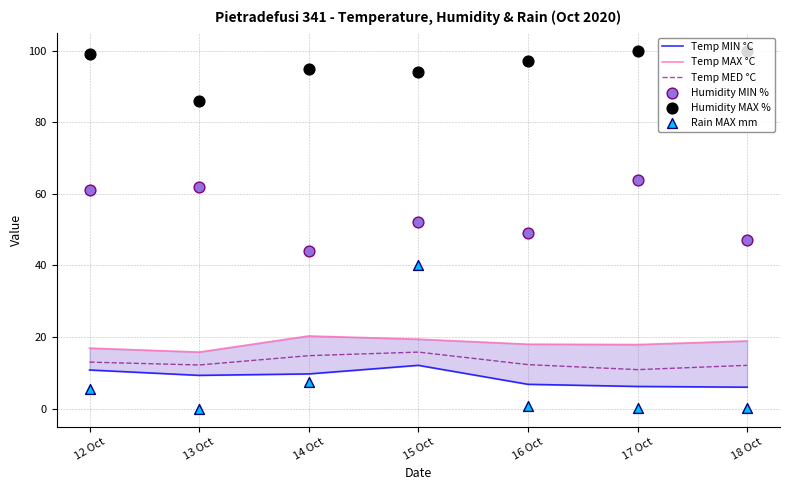

Which series has the widest spread of Y values?

Rain MAX mm